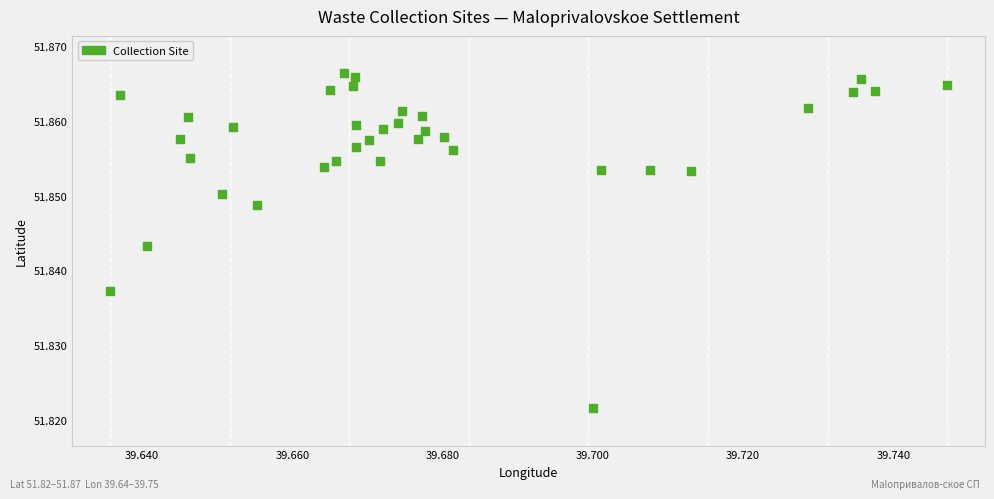

How many points are shown in the scatter plot?

36